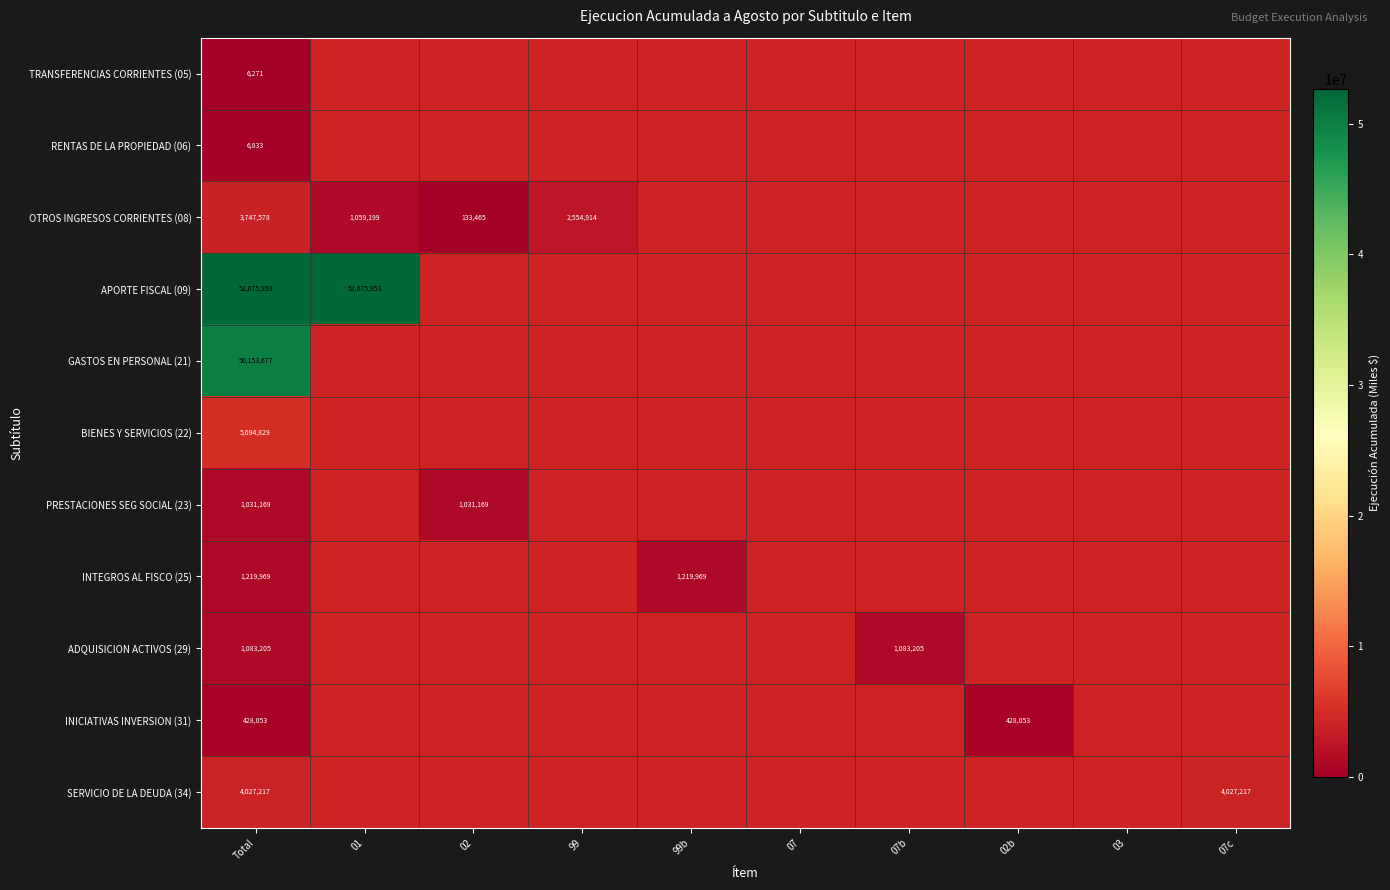

At how many categories does at least one series exceed 36749586?

2